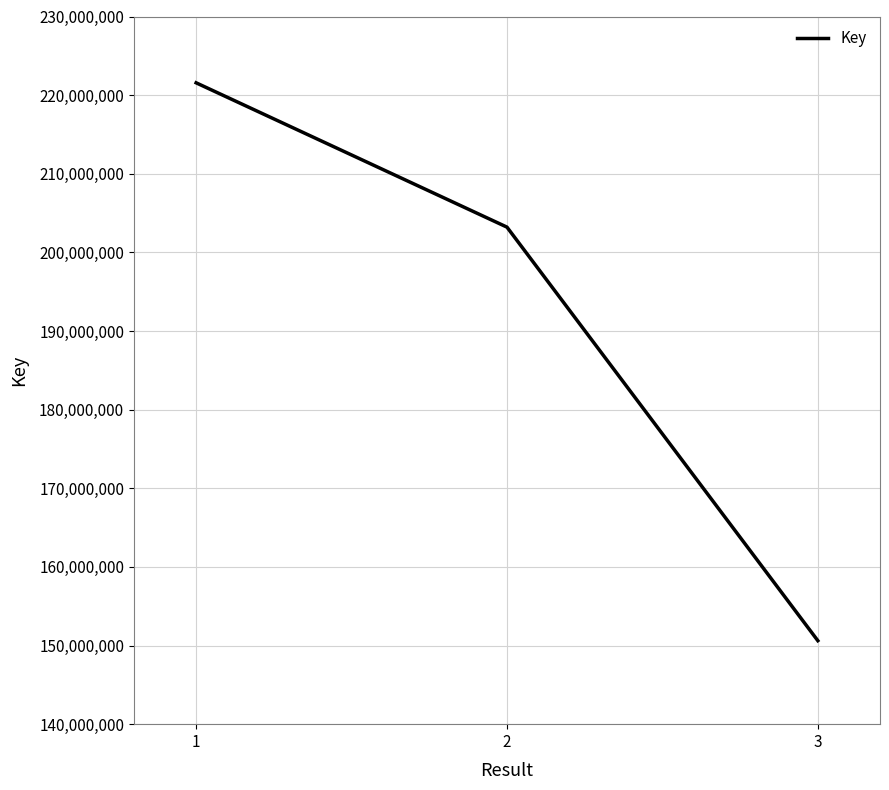

Where is the data nearest to the value 186091964?

2